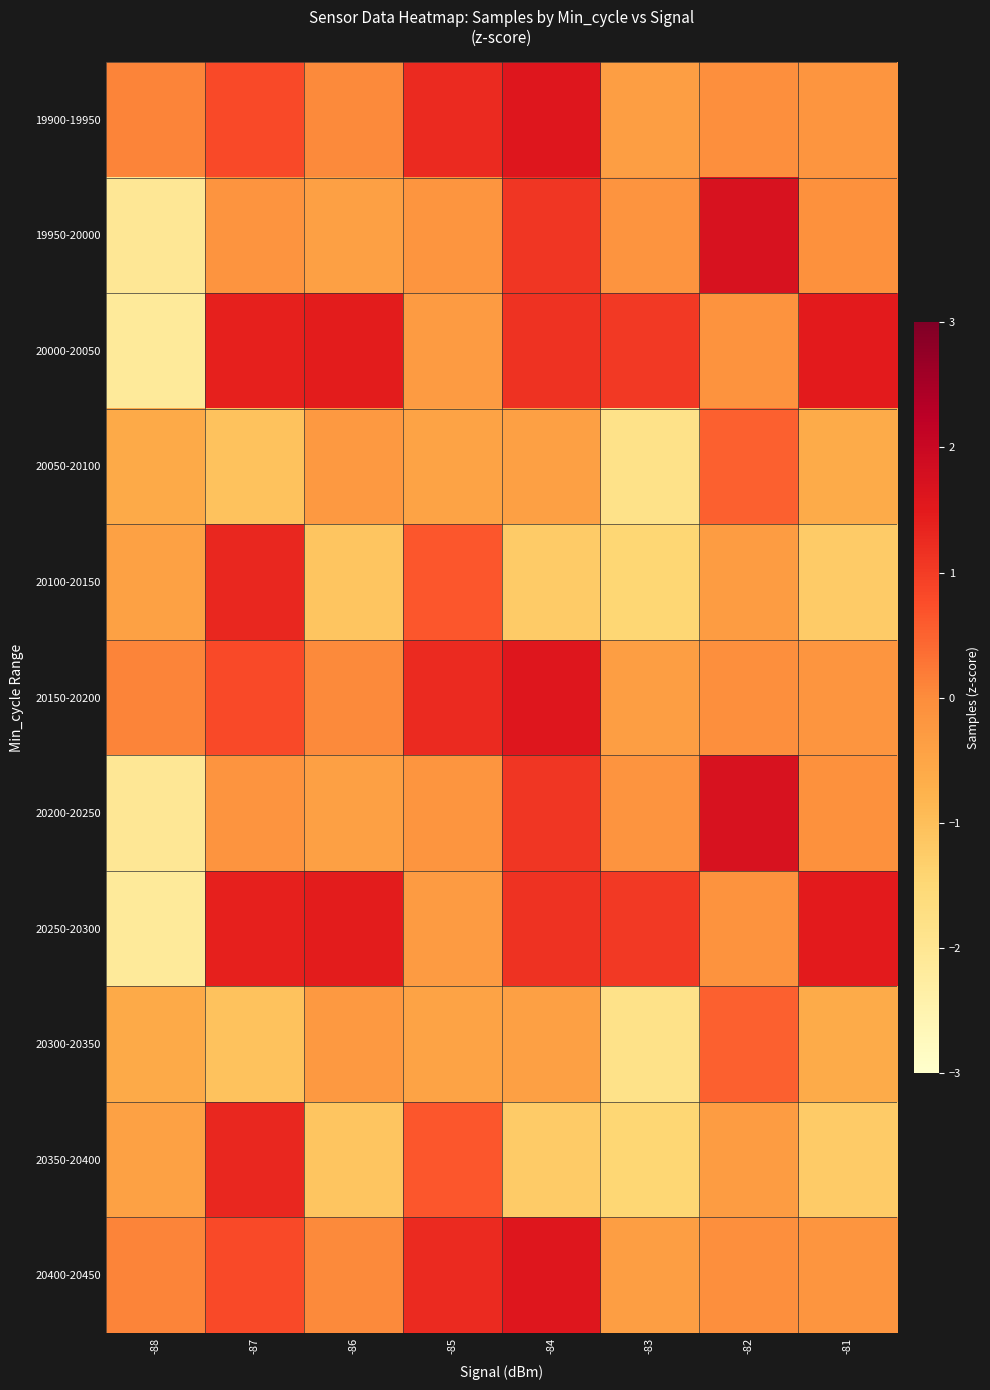

Reading right to left, list all the values displayed in this chart.

19900-19950: -81=-0.2	-82=-0.1	-83=-0.4	-84=1.6	-85=1.2	-86=0.0	-87=0.8	-88=0.1
19950-20000: -81=-0.1	-82=1.7	-83=-0.1	-84=1.1	-85=-0.2	-86=-0.4	-87=-0.2	-88=-2.0
20000-20050: -81=1.5	-82=-0.1	-83=1.0	-84=1.1	-85=-0.3	-86=1.5	-87=1.4	-88=-2.1
20050-20100: -81=-0.6	-82=0.5	-83=-1.8	-84=-0.4	-85=-0.5	-86=-0.3	-87=-1.1	-88=-0.6
20100-20150: -81=-1.2	-82=-0.3	-83=-1.5	-84=-1.2	-85=0.6	-86=-1.1	-87=1.3	-88=-0.4
20150-20200: -81=-0.2	-82=-0.1	-83=-0.4	-84=1.6	-85=1.2	-86=0.0	-87=0.8	-88=0.1
20200-20250: -81=-0.1	-82=1.7	-83=-0.1	-84=1.1	-85=-0.2	-86=-0.4	-87=-0.2	-88=-2.0
20250-20300: -81=1.5	-82=-0.1	-83=1.0	-84=1.1	-85=-0.3	-86=1.5	-87=1.4	-88=-2.1
20300-20350: -81=-0.6	-82=0.5	-83=-1.8	-84=-0.4	-85=-0.5	-86=-0.3	-87=-1.1	-88=-0.6
20350-20400: -81=-1.2	-82=-0.3	-83=-1.5	-84=-1.2	-85=0.6	-86=-1.1	-87=1.3	-88=-0.4
20400-20450: -81=-0.2	-82=-0.1	-83=-0.4	-84=1.6	-85=1.2	-86=0.0	-87=0.8	-88=0.1